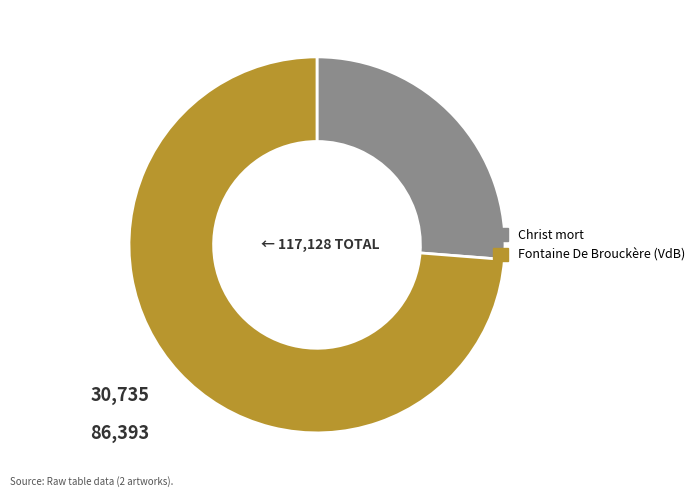

Rank the categories by value from lowest to highest.

Christ mort, Fontaine De Brouckère (VdB)